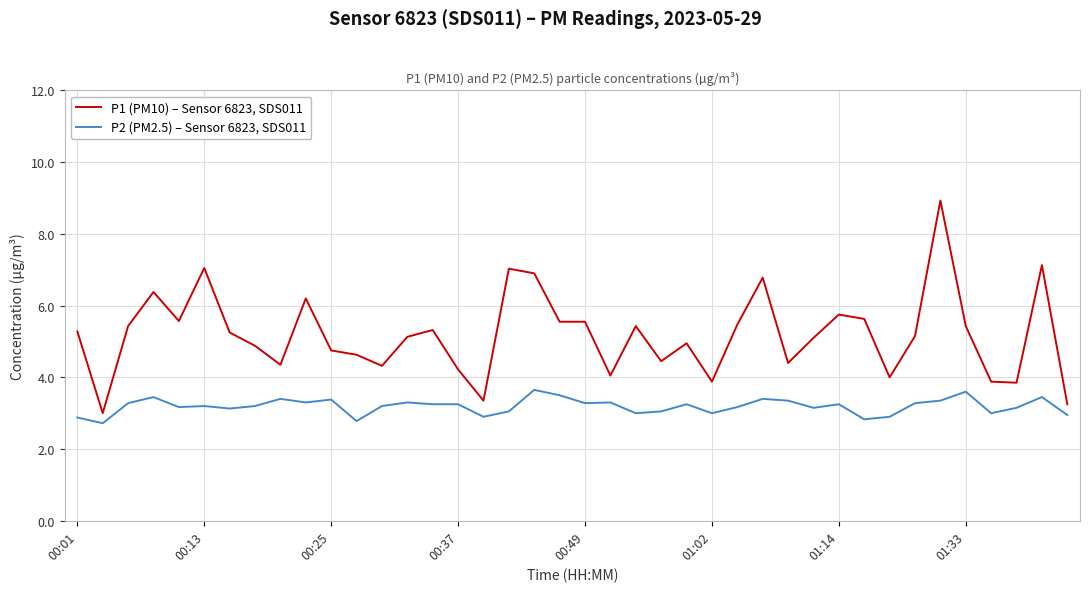

What is the lowest value of the P1 (PM10) – Sensor 6823, SDS011 series?

3.0